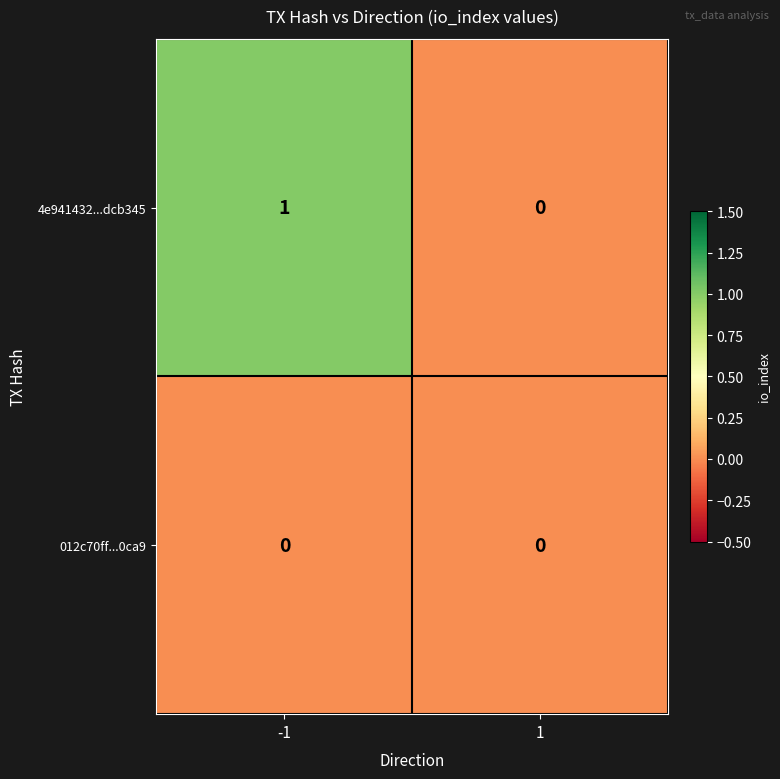

Which series has the largest total across all categories?

4e941432...dcb345